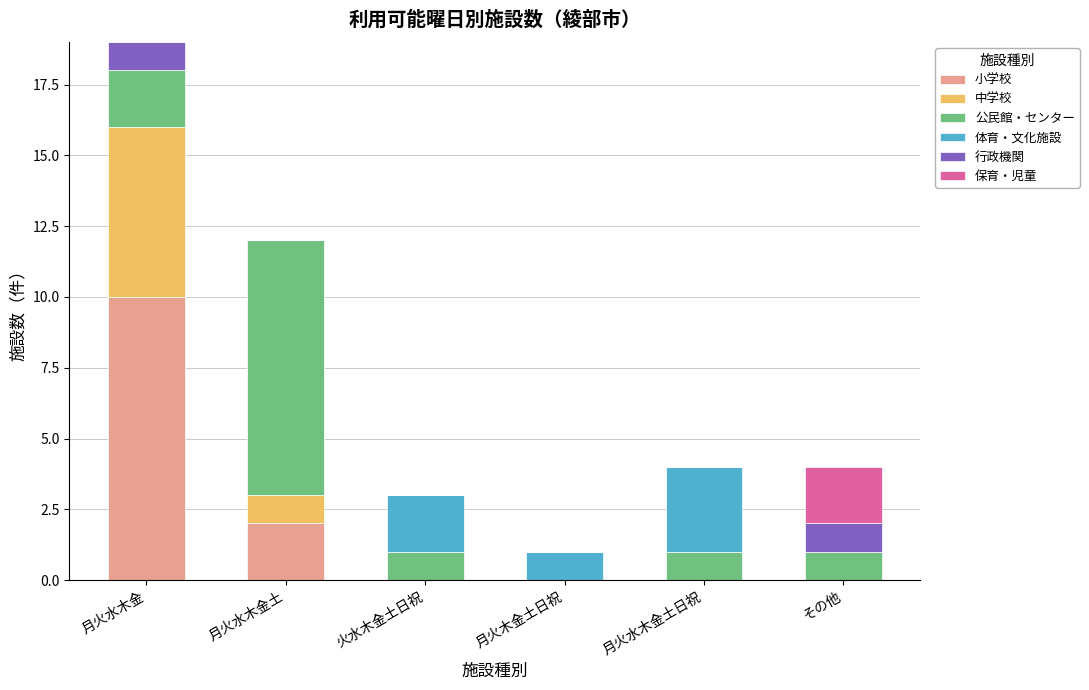

Are the bars grouped side by side (vs. stacked)?

No